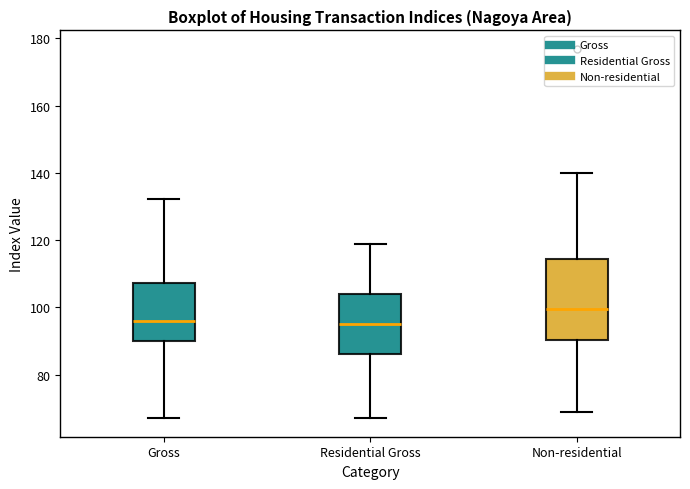

Comparing the boxes themselves (not the whiskers), which one is the tallest?

Non-residential